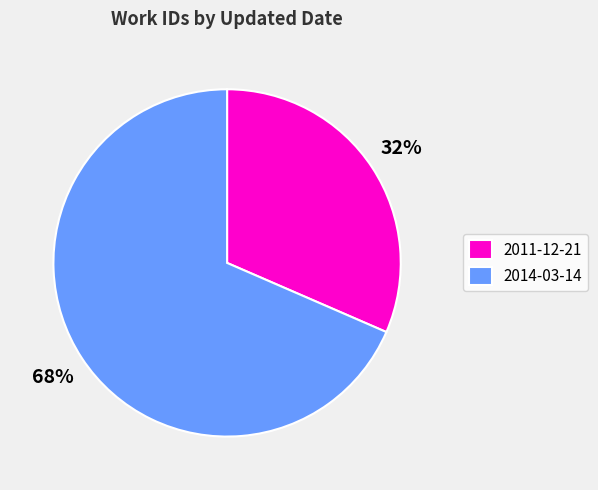

Which has a higher value, 2011-12-21 or 2014-03-14?

2014-03-14